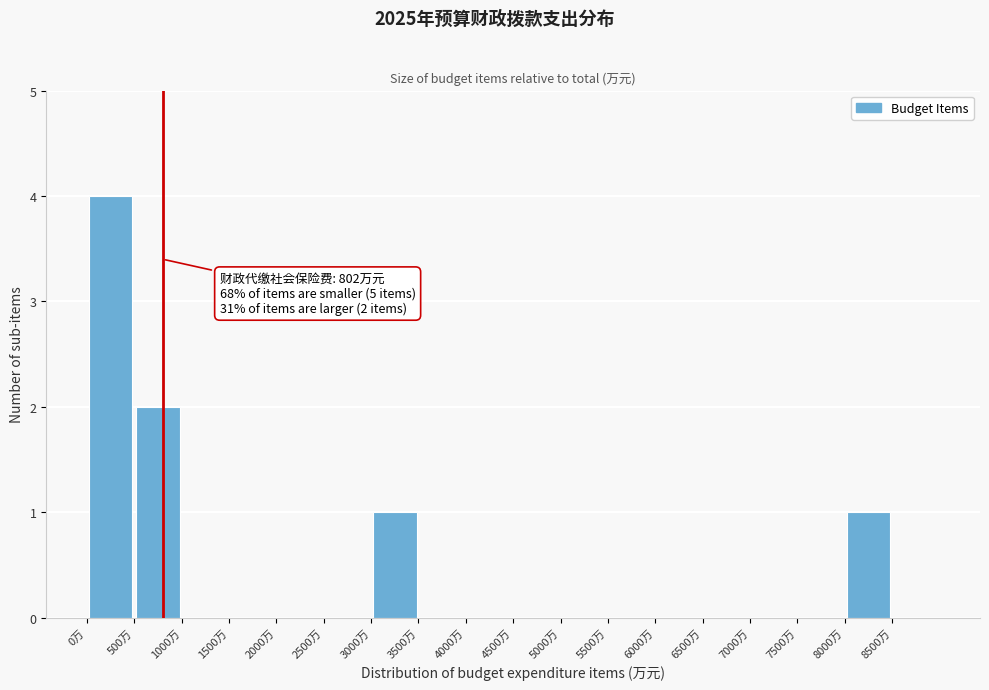

Over which range of the x-axis is the bar tallest?

0 to 500